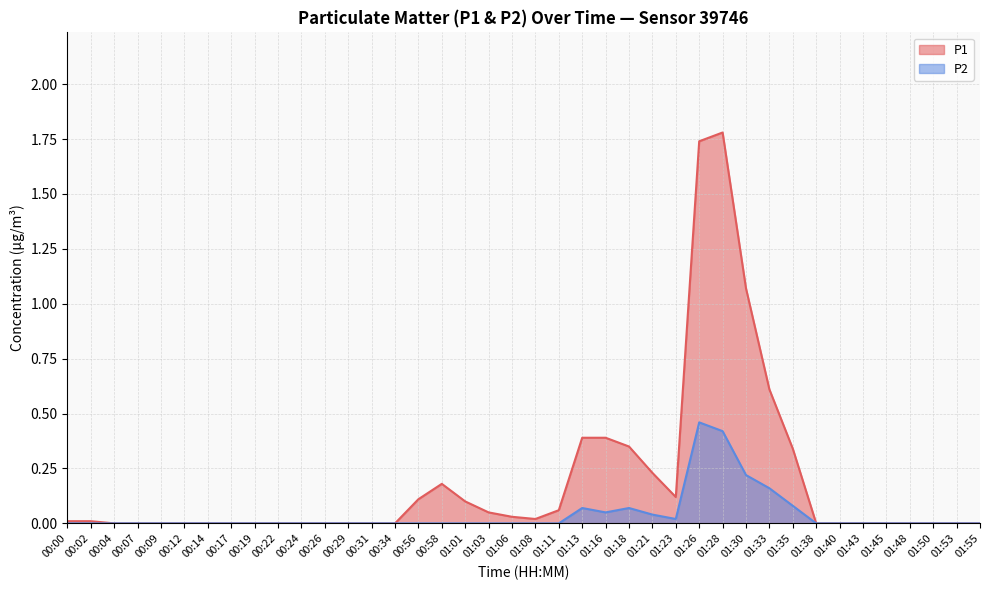

Which series has the largest total across all categories?

P1